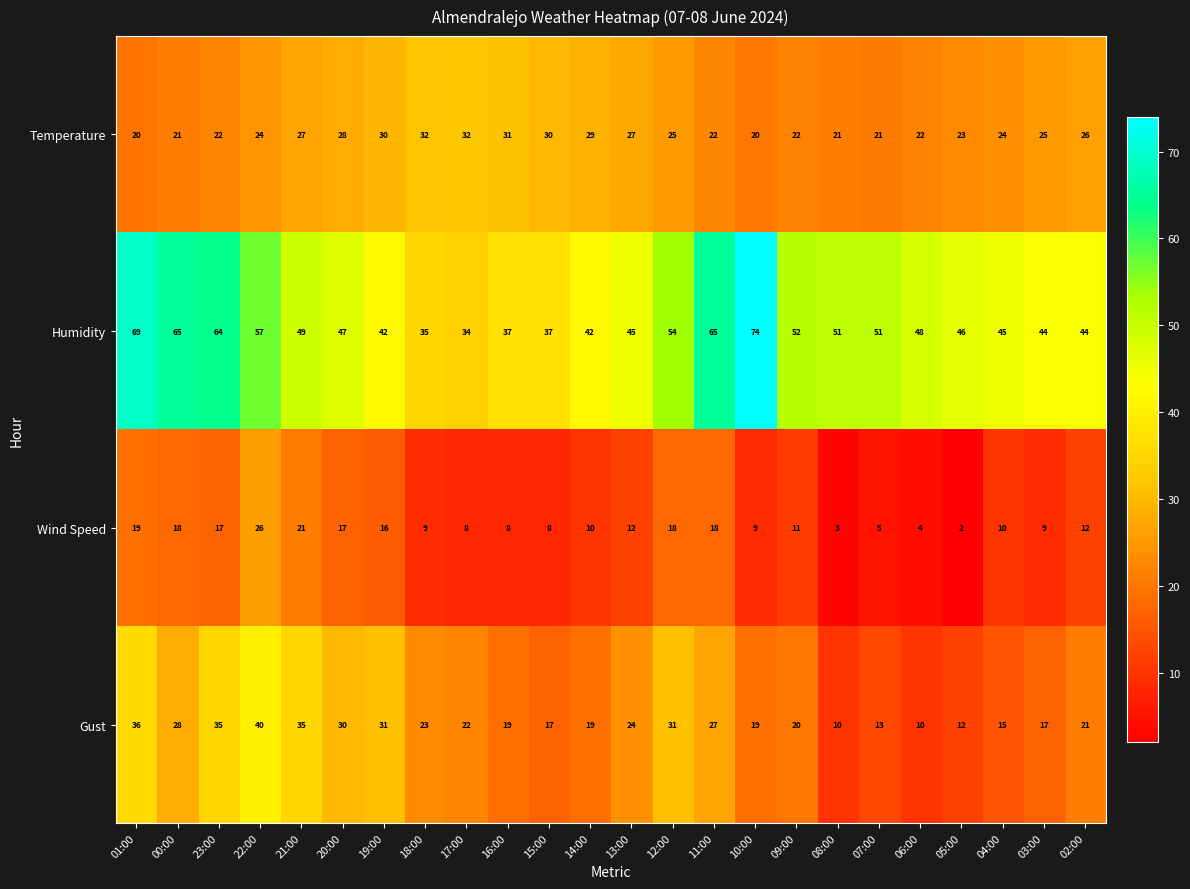

How many values in the Gust series are below 22?

12